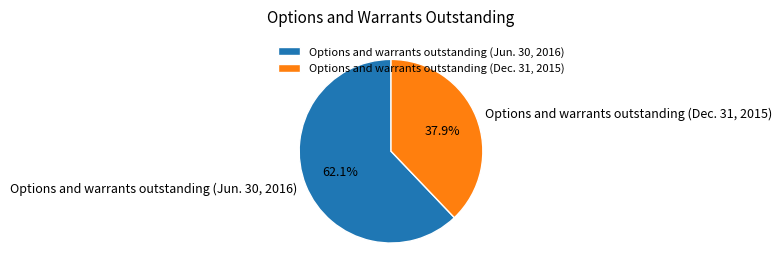

Approximately how many times larger is the value at Options and warrants outstanding (Jun. 30, 2016) compared to Options and warrants outstanding (Dec. 31, 2015)?

1.6